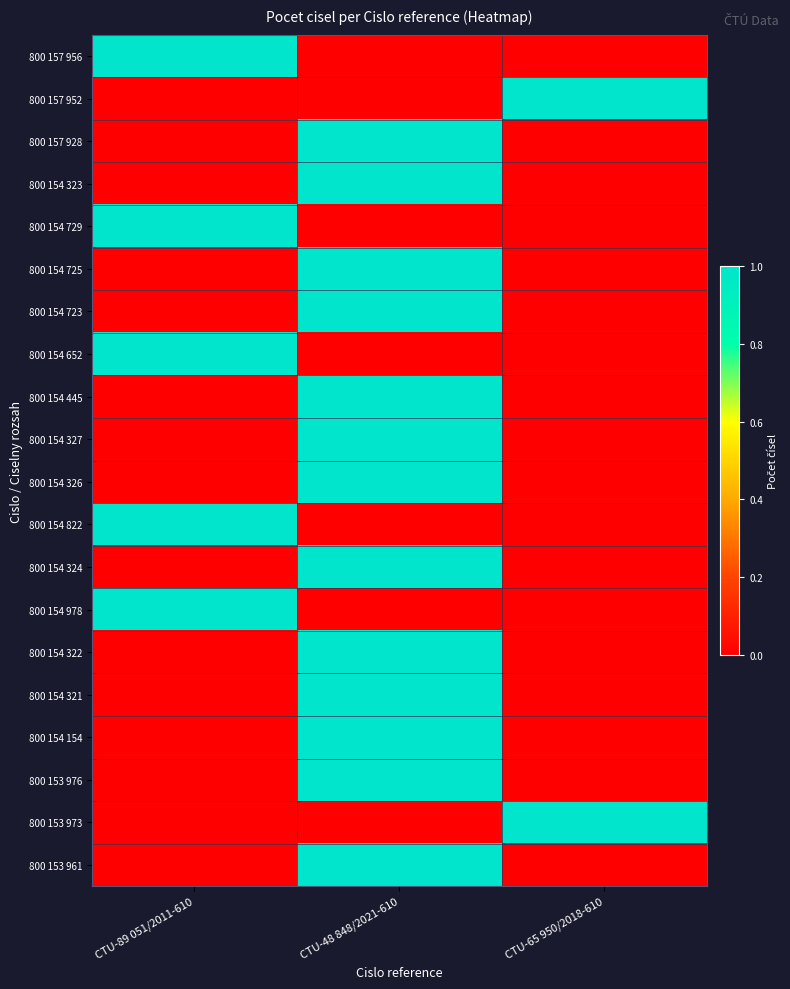

At CTU-89 051/2011-610, list the series in order from largest to smallest.

800 157 956, 800 154 729, 800 154 652, 800 154 822, 800 154 978, 800 157 952, 800 157 928, 800 154 323, 800 154 725, 800 154 723, 800 154 445, 800 154 327, 800 154 326, 800 154 324, 800 154 322, 800 154 321, 800 154 154, 800 153 976, 800 153 973, 800 153 961